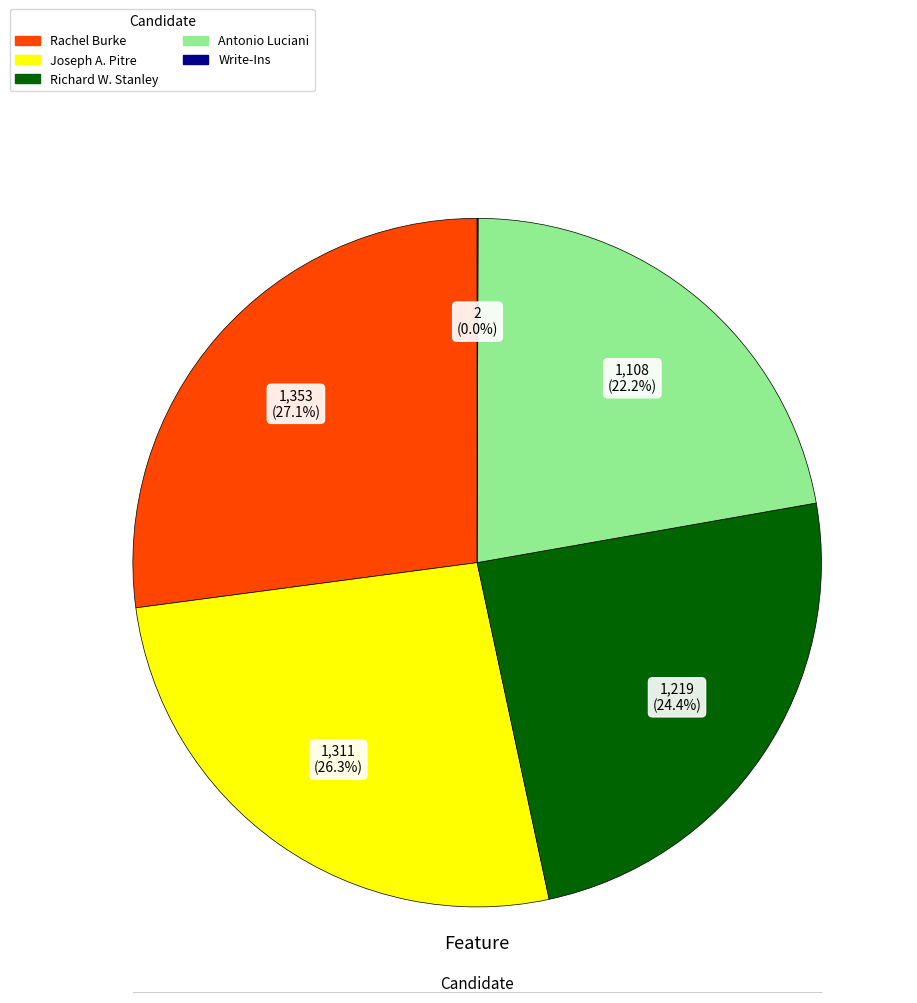

True or false: Richard W. Stanley accounts for 35% of the total.

False